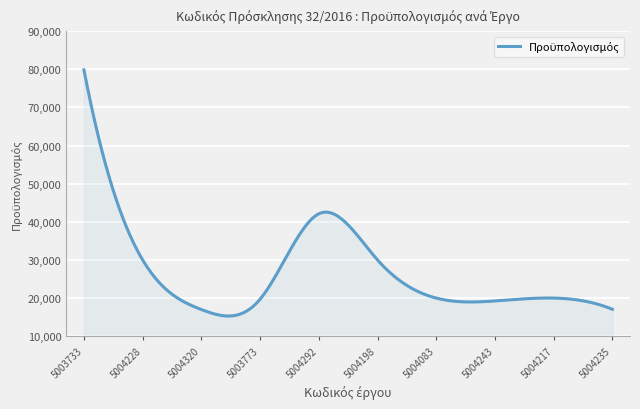

What is the maximum value shown in the chart?

79830.0